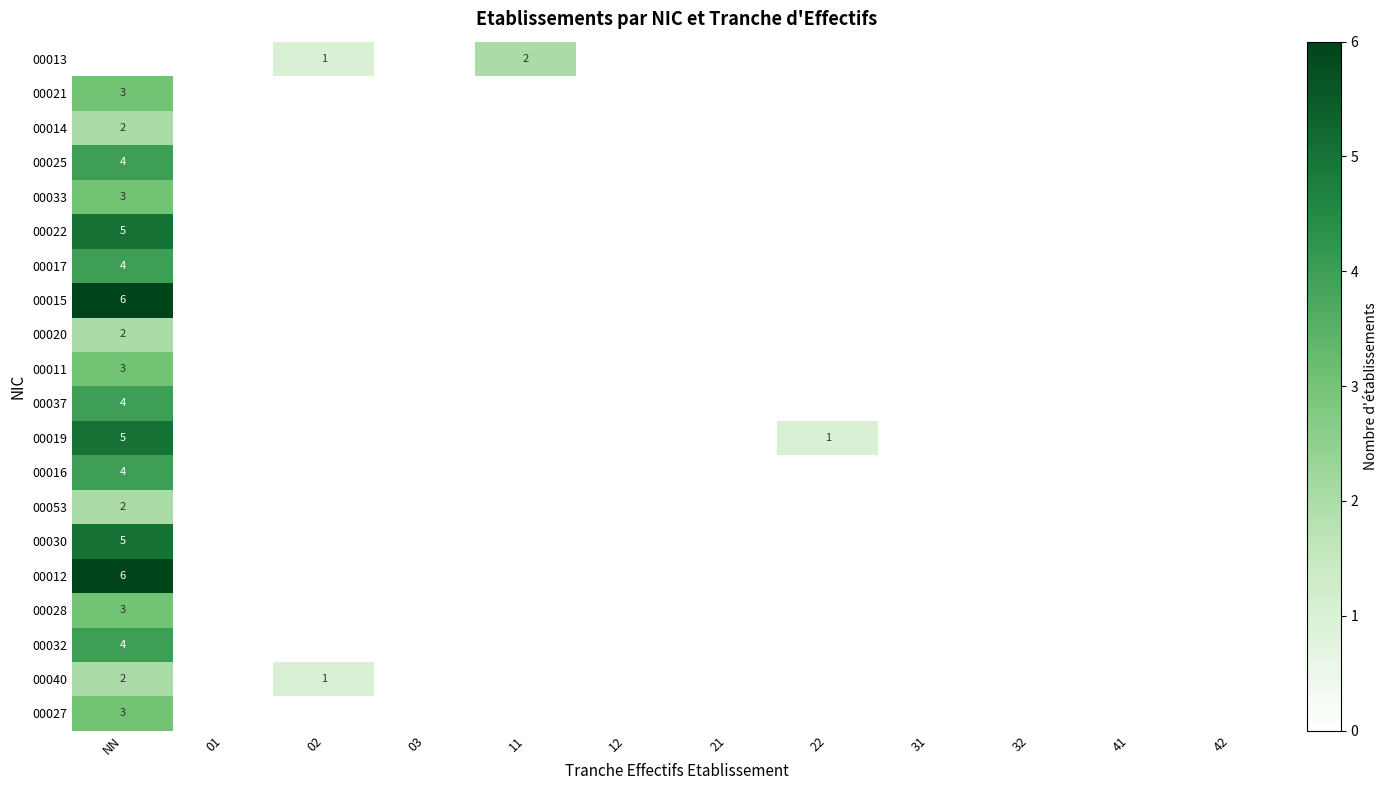

The value of 00020 at NN is 2. True or false?

True